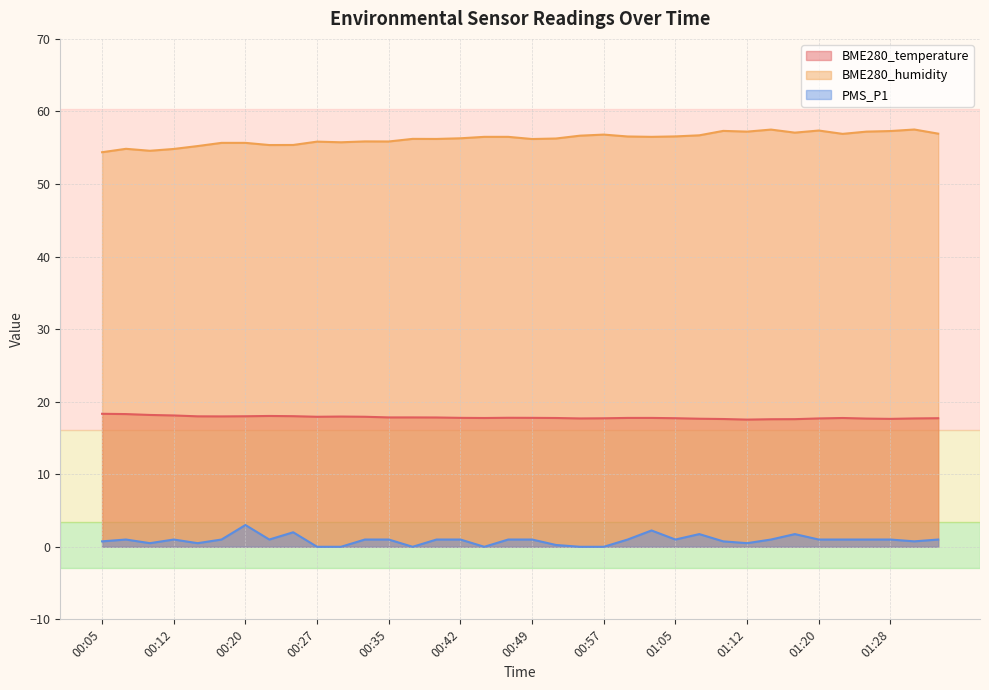

Between 00:07 and 00:45, which series saw the biggest shift?

BME280_humidity